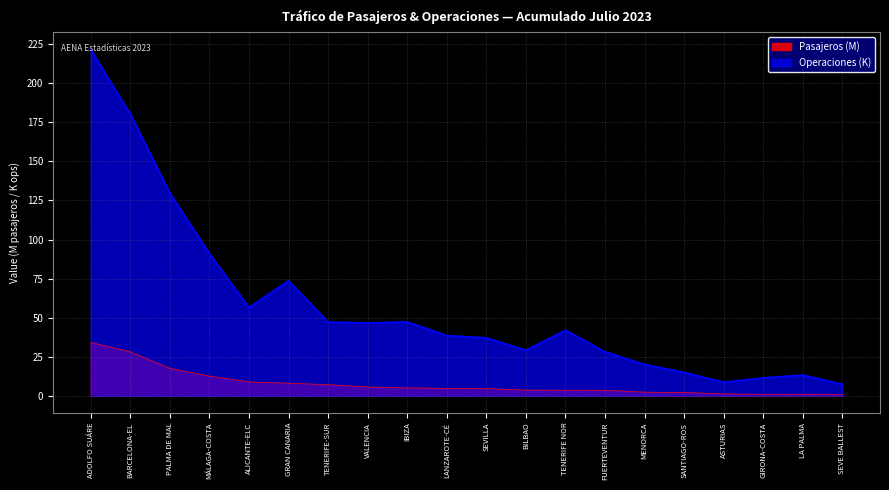

True or false: Pasajeros (Total) and Operaciones (Total) cross at least once.

False